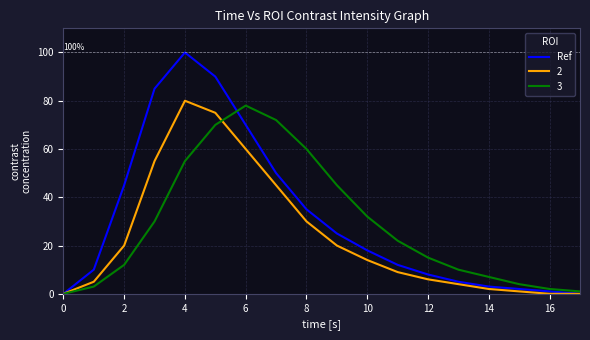

Which series has the widest spread of values?

Ref